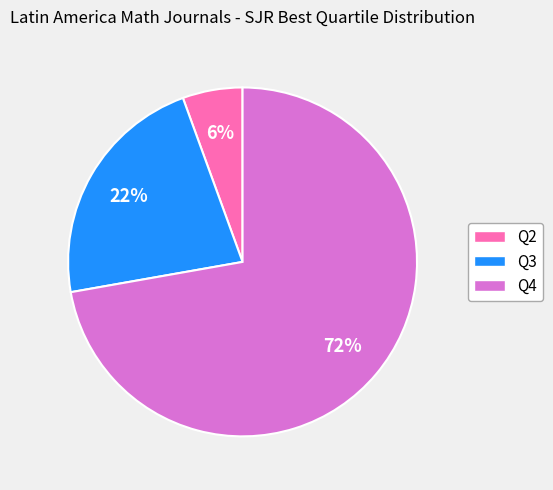

Which slice is the smallest?

Q2